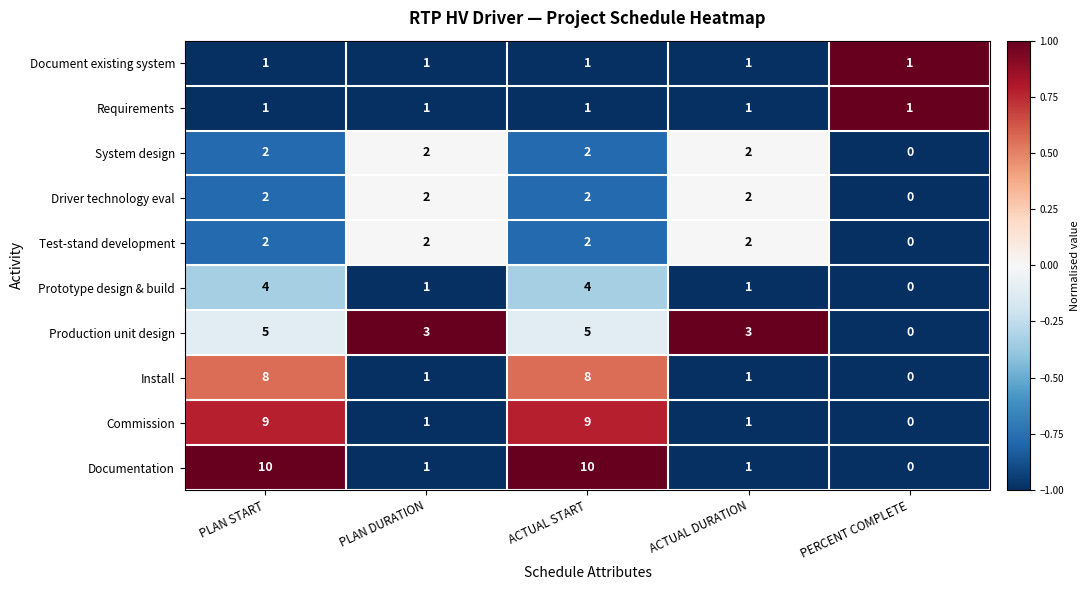

At which category does the chart reach its minimum across all series?

PERCENT COMPLETE